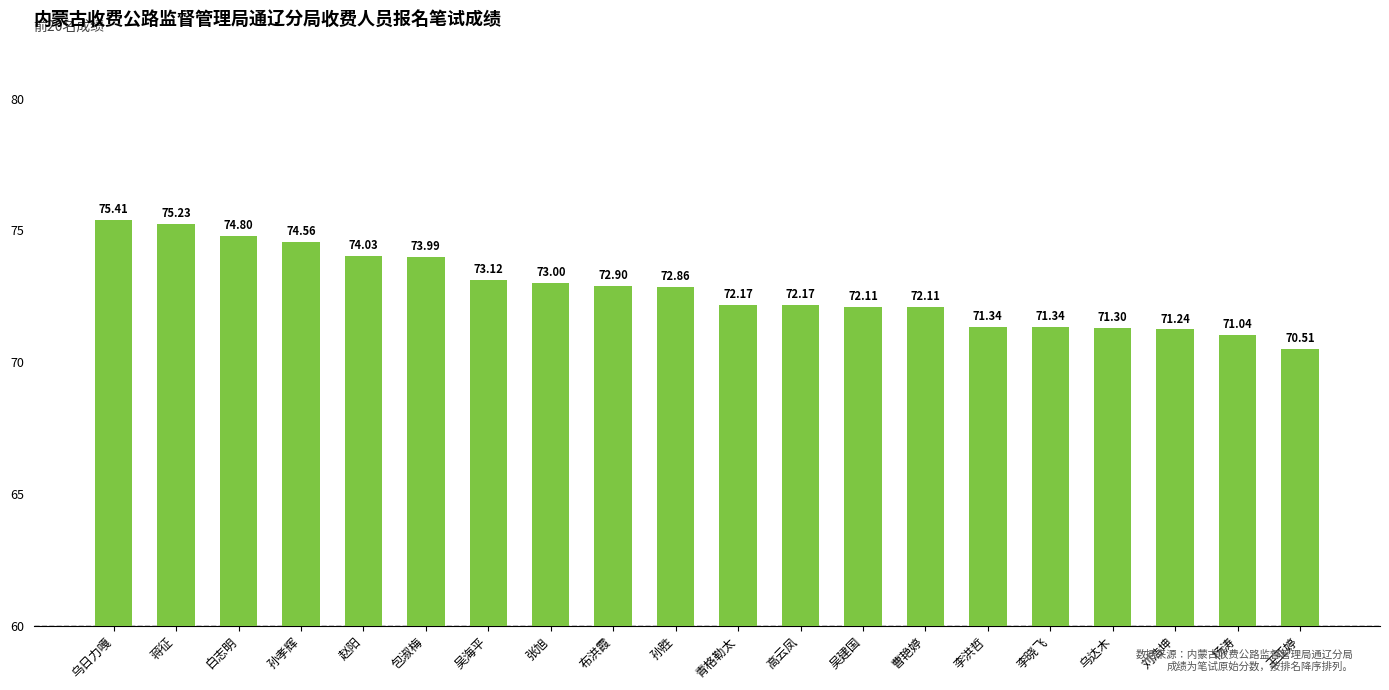

Between 乌达木 and 刘浩坤, which is larger?

乌达木